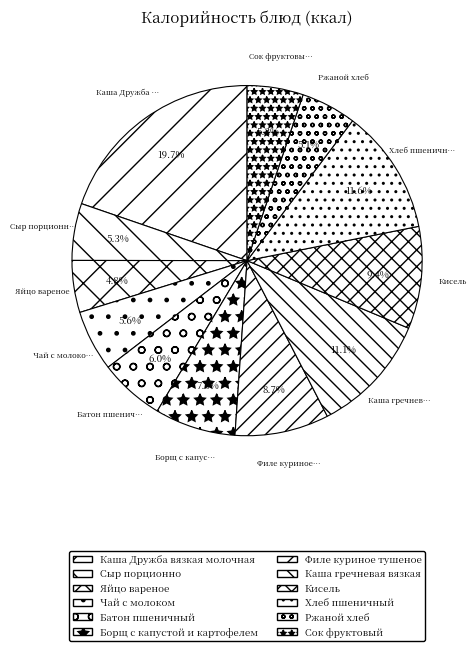

True or false: Ржаной хлеб accounts for 5% of the total.

True